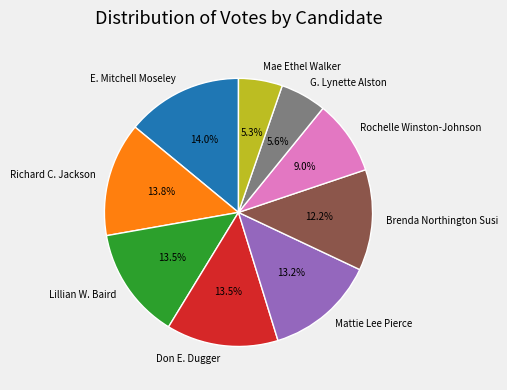

To the nearest percent, what is the difference between the largest and smallest slice percentages?

9%